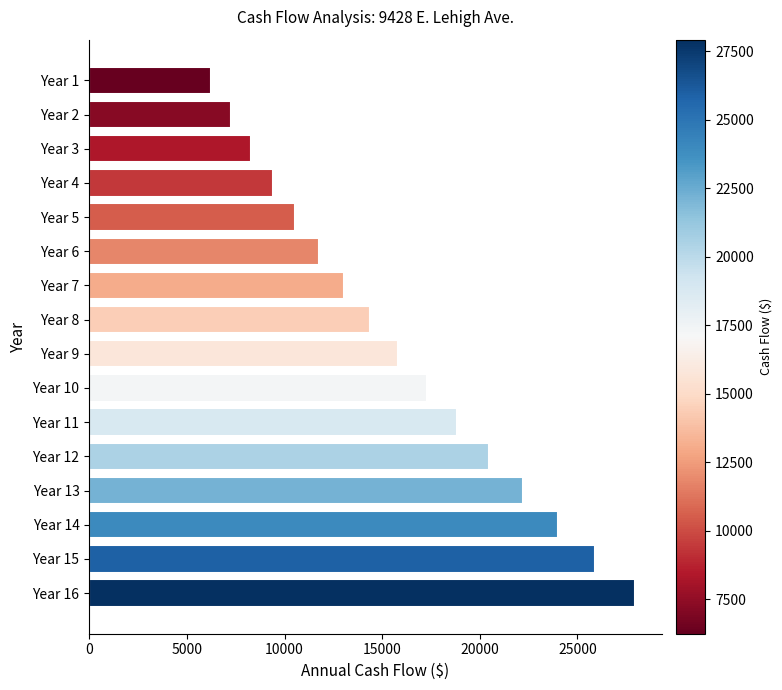

What is the difference between the maximum and minimum values?

21683.4